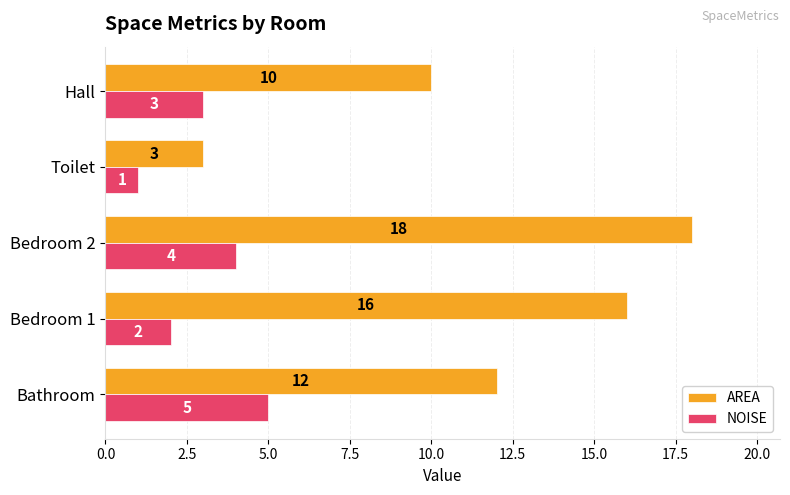

Read the NOISE value at Bathroom.

5